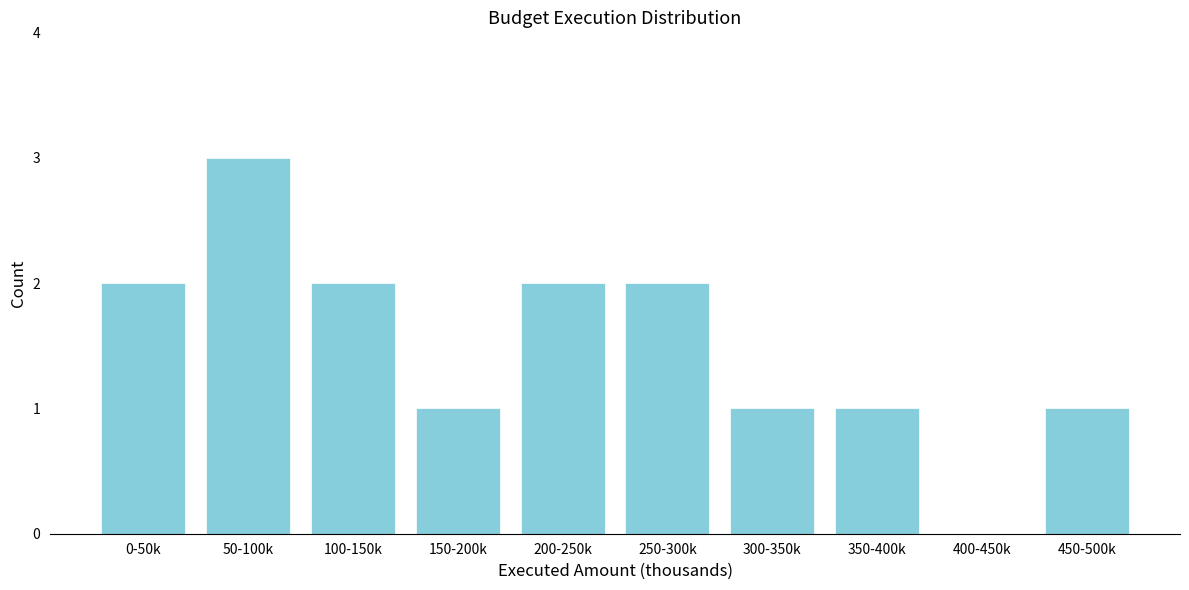

Reading left to right, list all the values displayed in this chart.

0-50k=2	50-100k=3	100-150k=2	150-200k=1	200-250k=2	250-300k=2	300-350k=1	350-400k=1	400-450k=0	450-500k=1